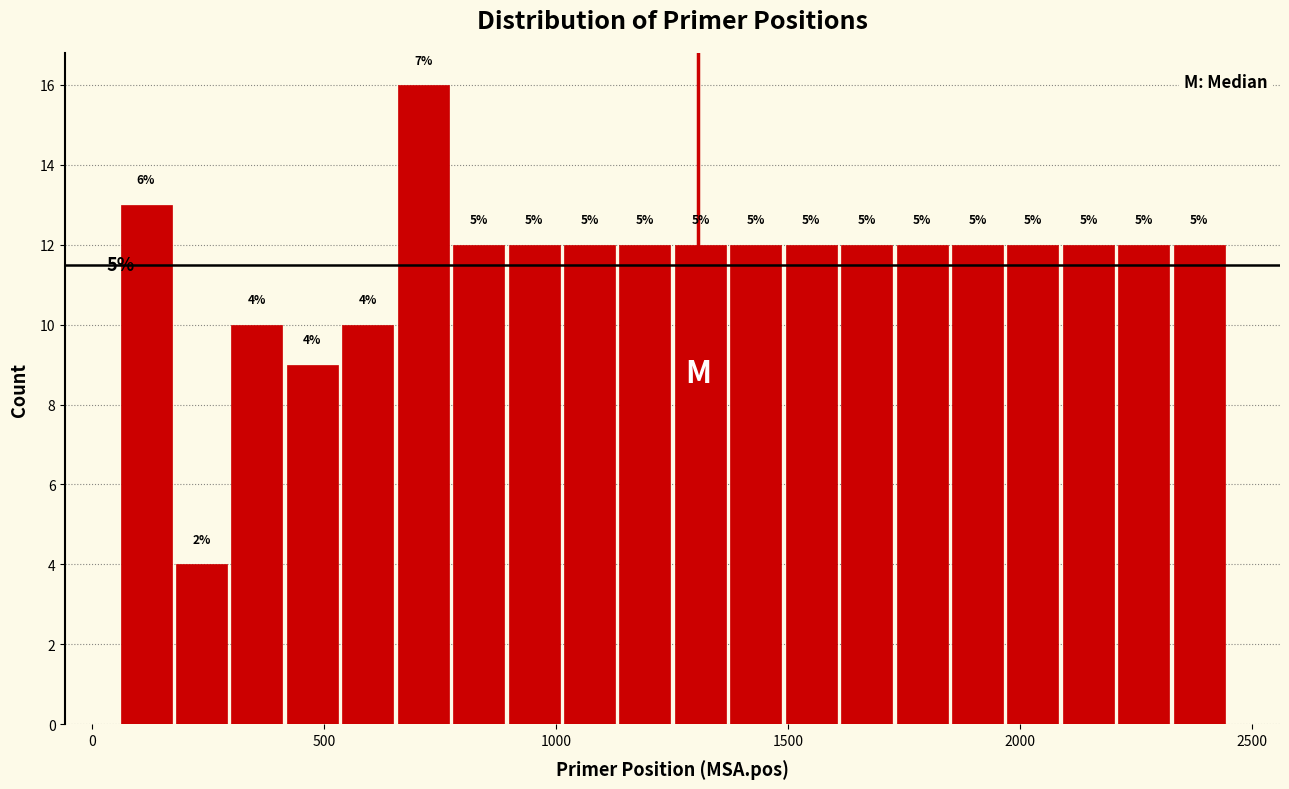

Around what value on the x-axis is the tallest bar? Give the approximate position of its centre, as read against the axis.

700